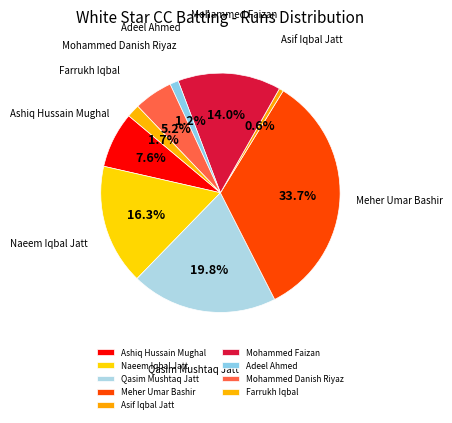

To the nearest percent, what percentage of the pie is Mohammed Danish Riyaz?

5%